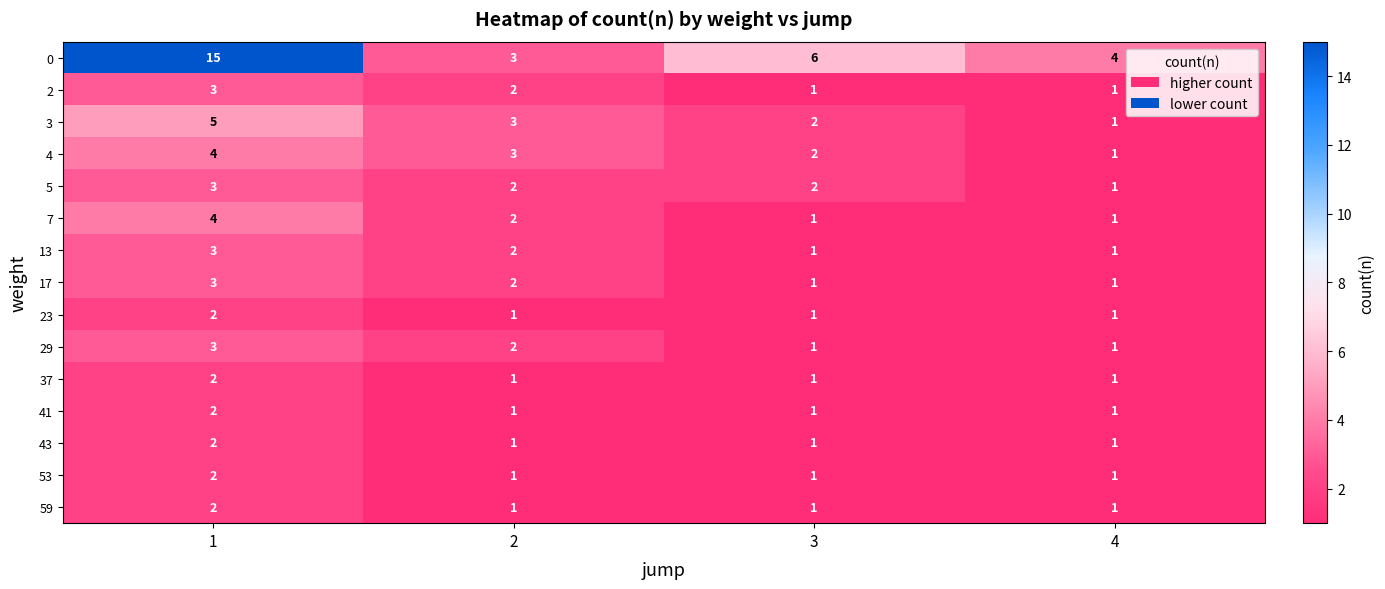

The value of 2 at 2 is 2. True or false?

True